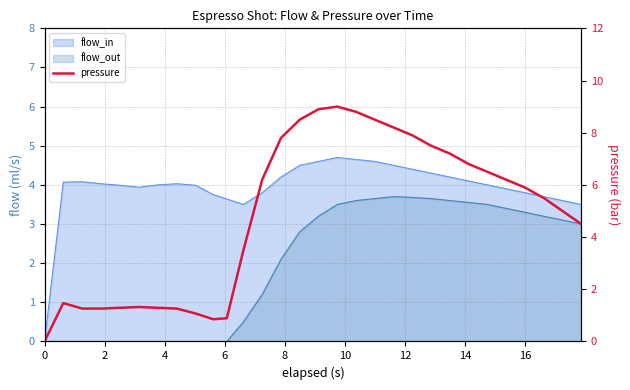

What is the maximum value shown in the chart?

9.0